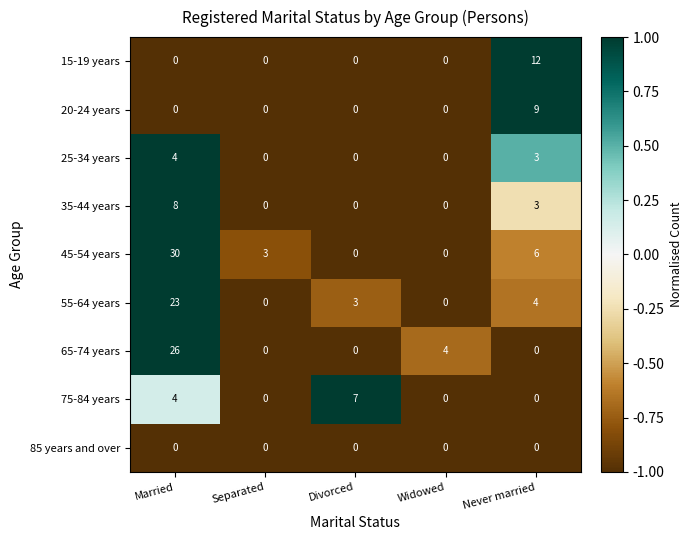

What is the difference between the second highest and second lowest values in the 25-34 years series?

3